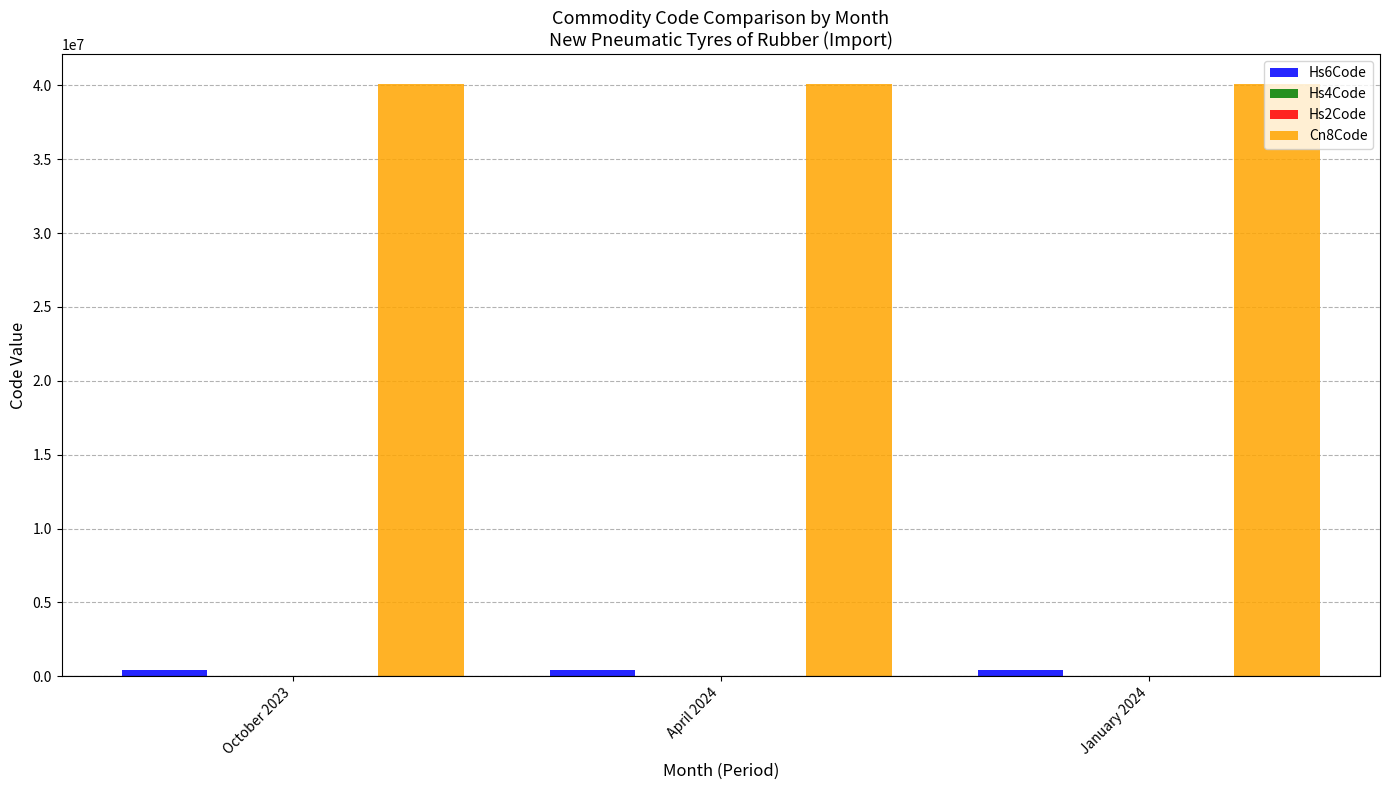

Which series has the largest total across all categories?

Cn8Code